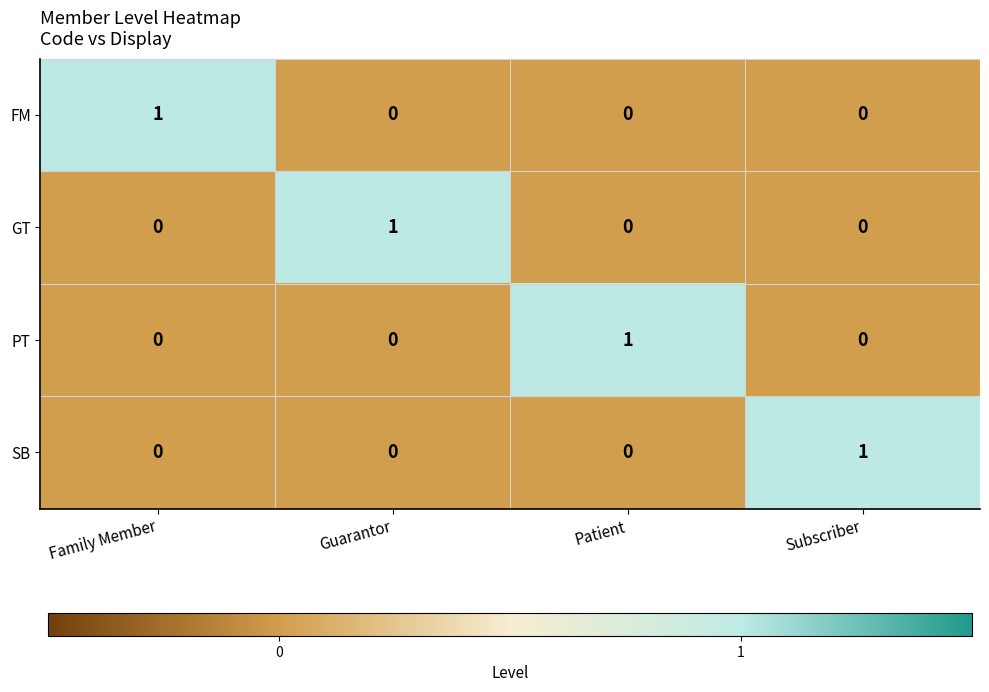

Reading left to right, transcribe all the data shown in this chart.

FM: Family Member=1	Guarantor=0	Patient=0	Subscriber=0
GT: Family Member=0	Guarantor=1	Patient=0	Subscriber=0
PT: Family Member=0	Guarantor=0	Patient=1	Subscriber=0
SB: Family Member=0	Guarantor=0	Patient=0	Subscriber=1